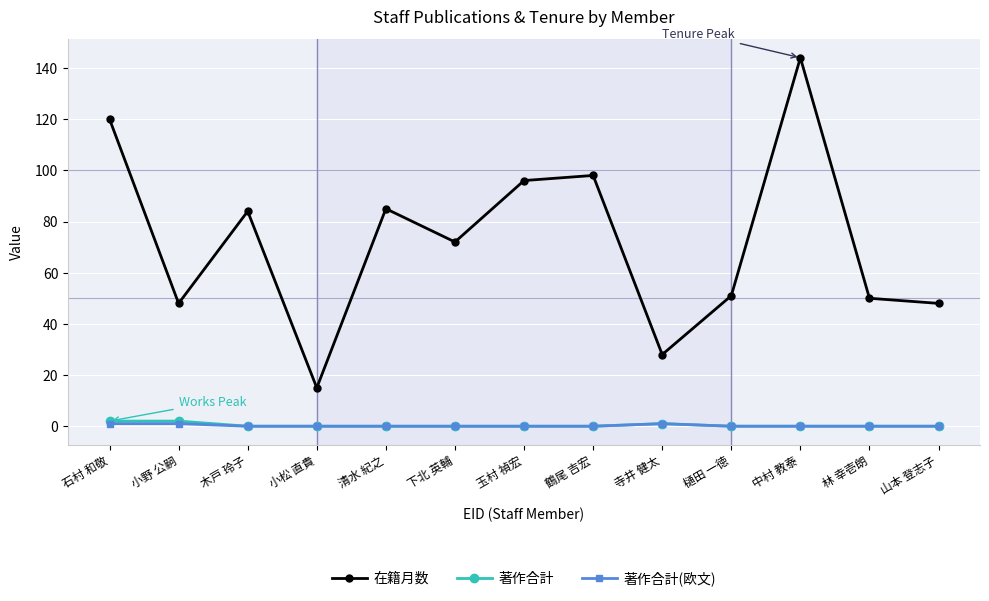

Reading left to right, list all the values displayed in this chart.

在籍月数: 120	48	84	15	85	72	96	98	28	51	144	50	48
著作合計: 2	2	0	0	0	0	0	0	1	0	0	0	0
著作合計(欧文): 1	1	0	0	0	0	0	0	1	0	0	0	0